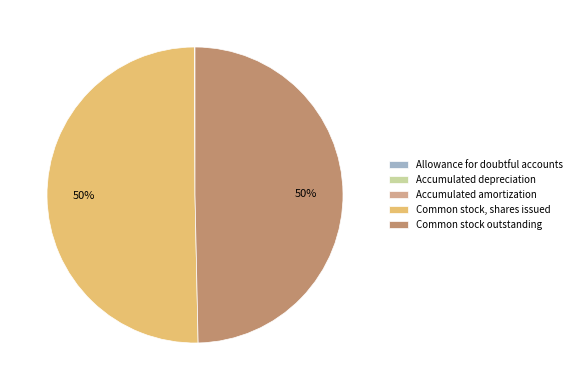

Is it true that Common stock, shares issued is 50% of the pie?

True